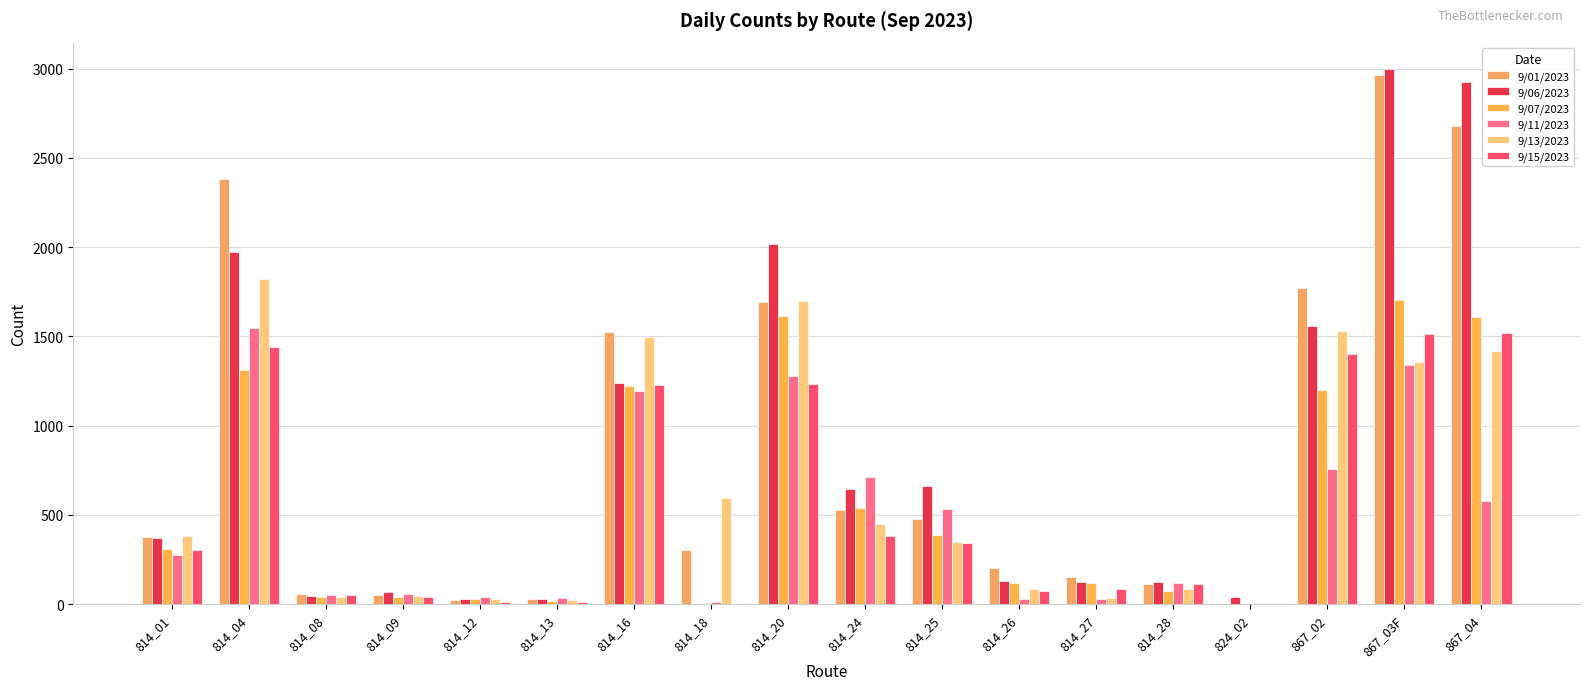

How many data points does each series have?

18